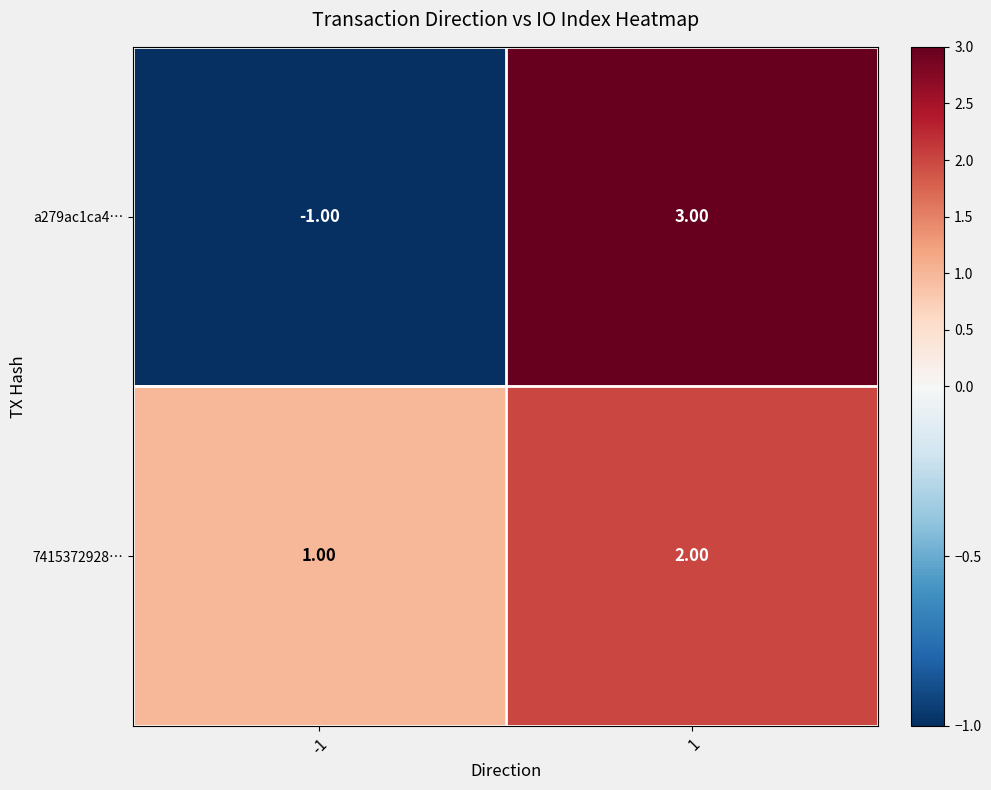

Which series changed the most between -1 and 1?

a279ac1ca4…